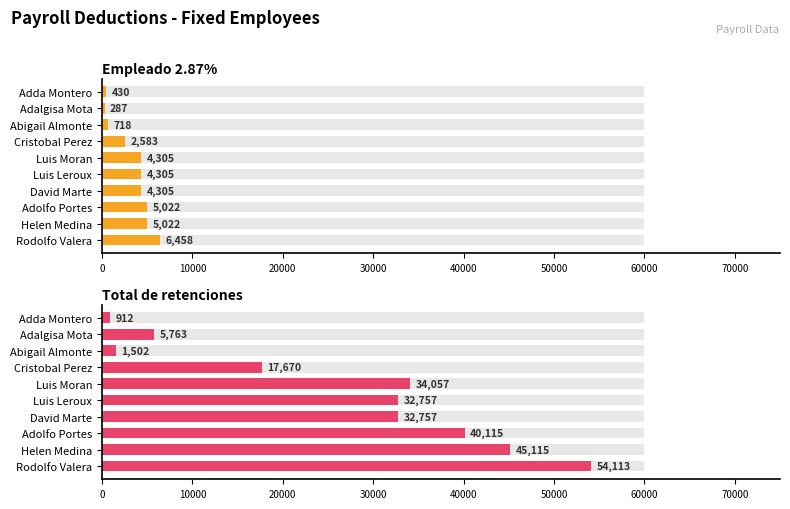

Does the chart contain any negative values?

No